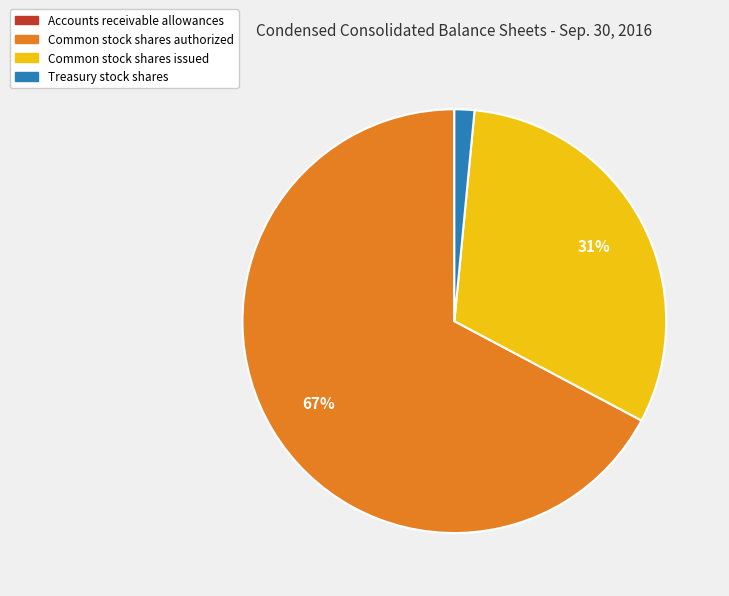

Combined, do Common stock shares issued and Treasury stock shares account for over 50%?

No